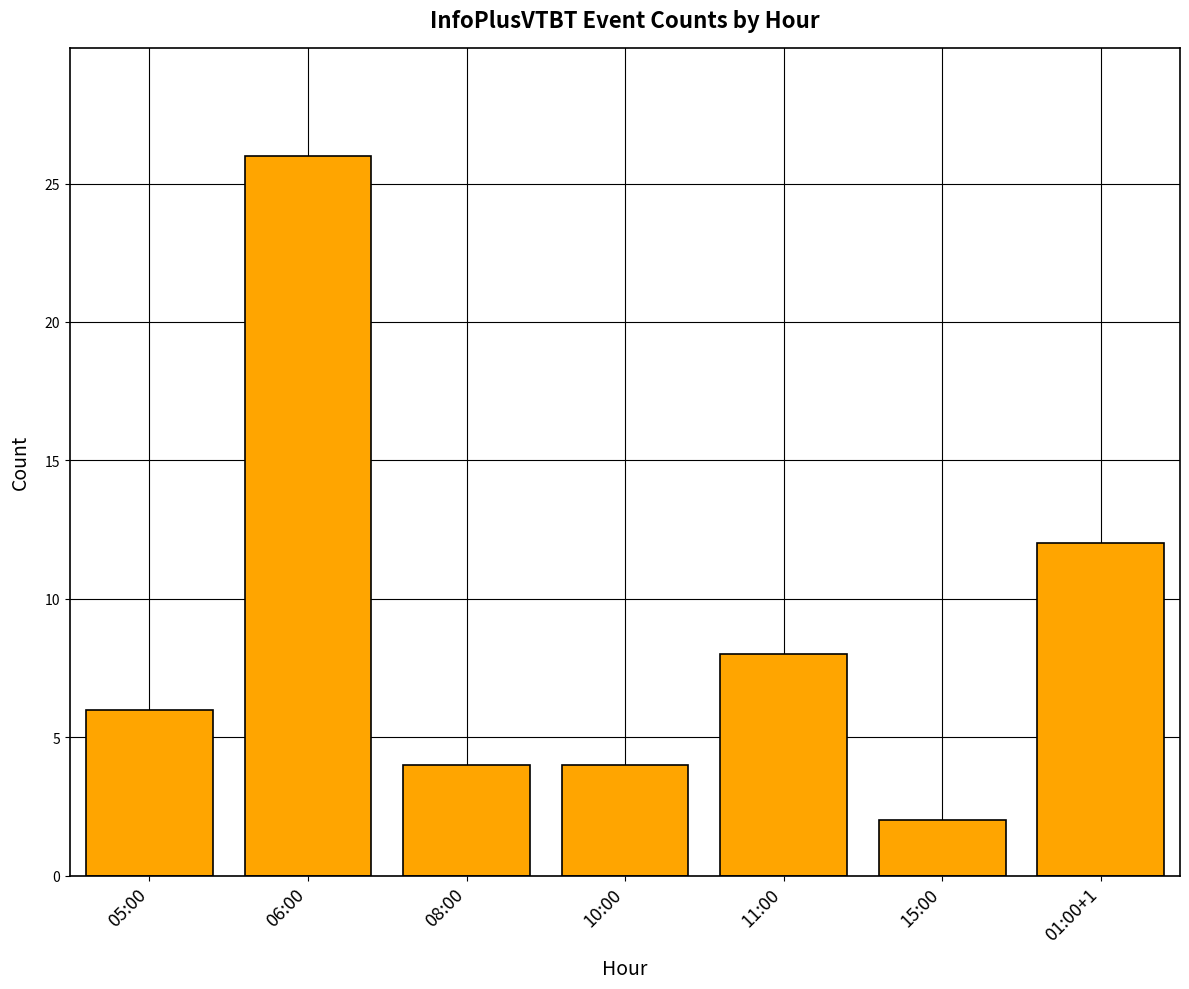

What is the label of the 3rd bar from the left?

08:00